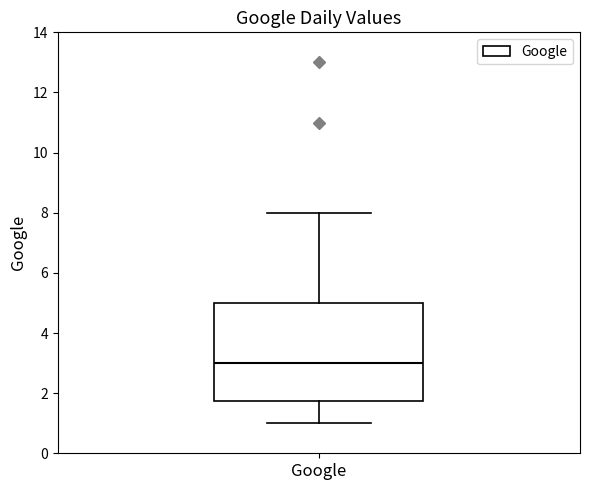

Transcribe this box plot: give where the median line is, the range the box spans, and where the two whiskers end, as read against the y-axis. The values are not printed on the chart, so give them approximately, as read against the axis.

median 3.0, box 1.8 to 5.0, whiskers 1.0 to 8.0